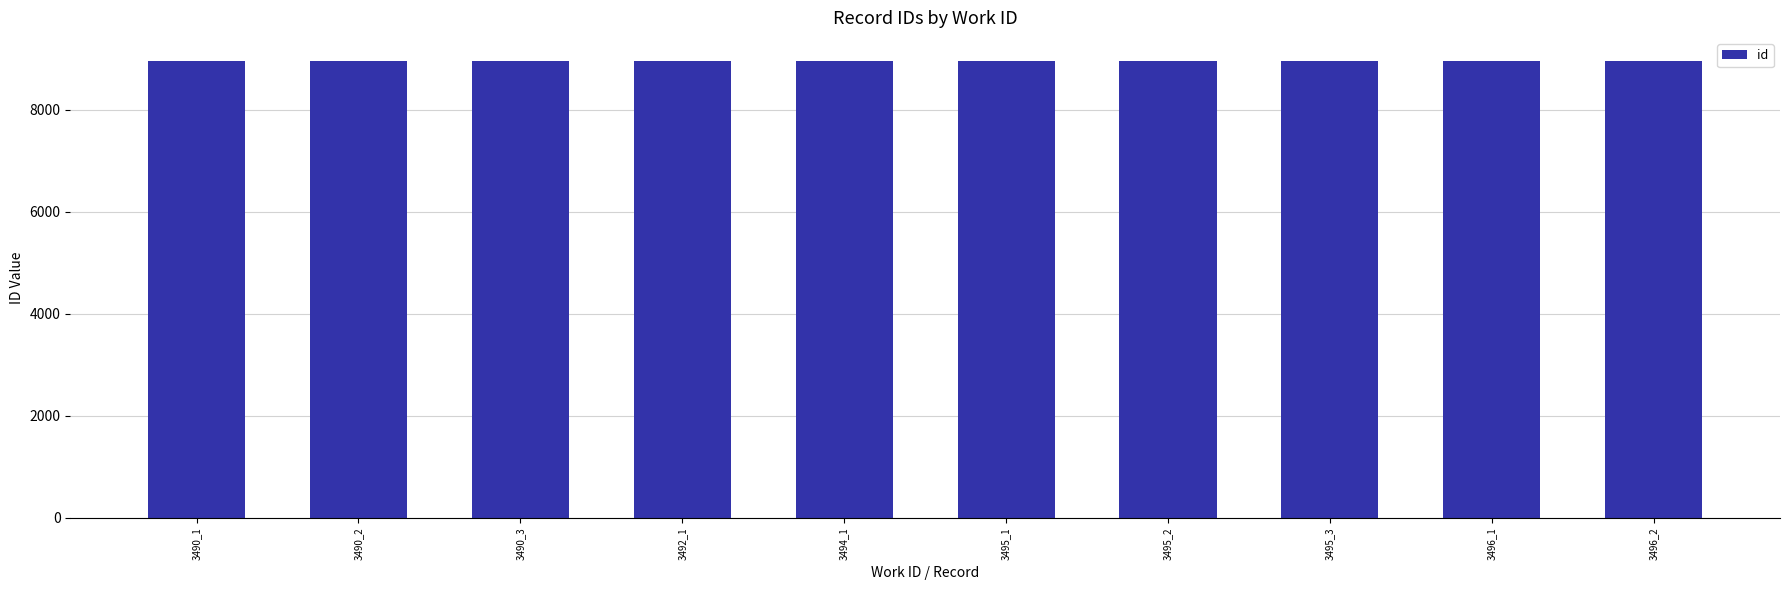

What is the value of the 7th bar from the left?

8962